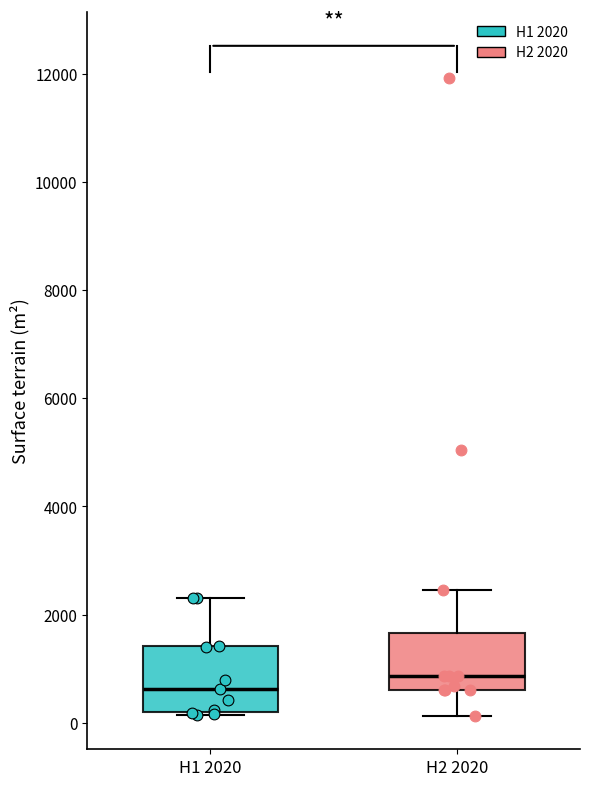

Reading left to right, read every box against the y-axis: the position of its median line, the range the box covers, and the ends of its whiskers. The values are not printed on the chart, so give them approximately, as read against the axis.

H1 2020: median 600, box 200 to 1400, whiskers 200 (just below the box's lower edge) to 2400
H2 2020: median 800, box 600 to 1600, whiskers 200 to 2400